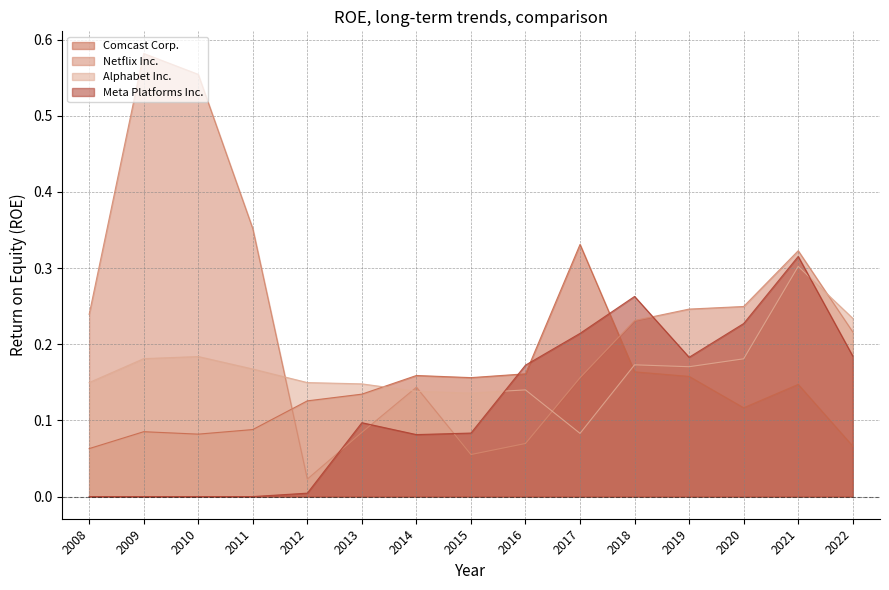

Reading left to right, transcribe all the data shown in this chart.

Comcast Corp.: 0.1	0.1	0.1	0.1	0.1	0.1	0.2	0.2	0.2	0.3	0.2	0.2	0.1	0.1	0.1
Netflix Inc.: 0.2	0.6	0.6	0.4	0.0	0.1	0.1	0.1	0.1	0.2	0.2	0.2	0.2	0.3	0.2
Alphabet Inc.: 0.1	0.2	0.2	0.2	0.1	0.1	0.1	0.1	0.1	0.1	0.2	0.2	0.2	0.3	0.2
Meta Platforms Inc.: 0.0	0.0	0.0	0.0	0.0	0.1	0.1	0.1	0.2	0.2	0.3	0.2	0.2	0.3	0.2